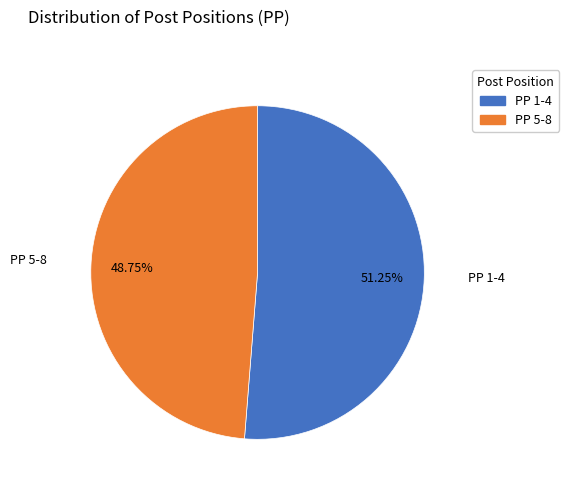

Which slice is the smallest?

PP 5-8